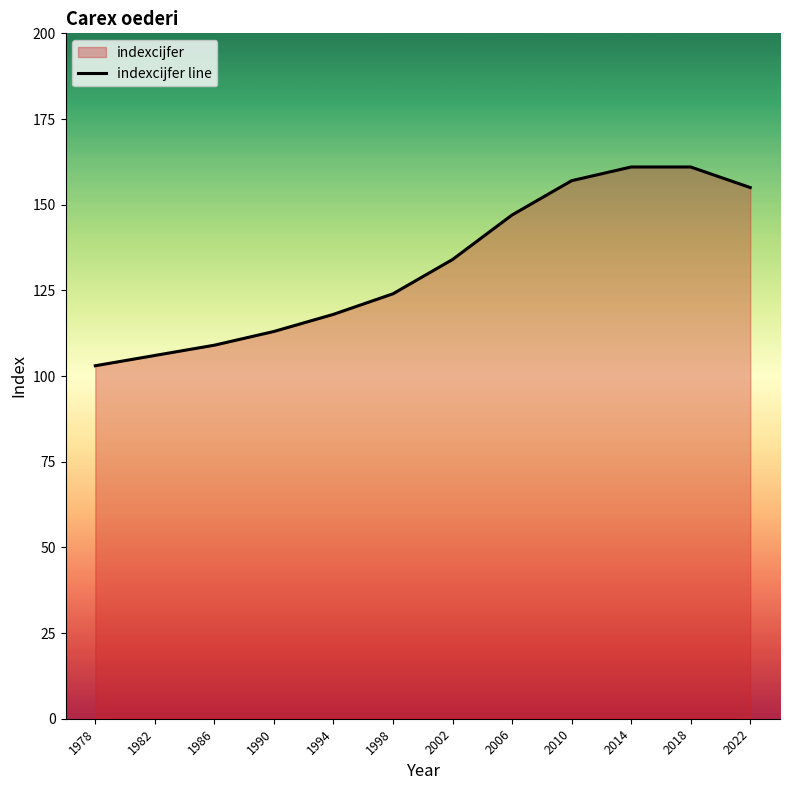

What is the average value?

132